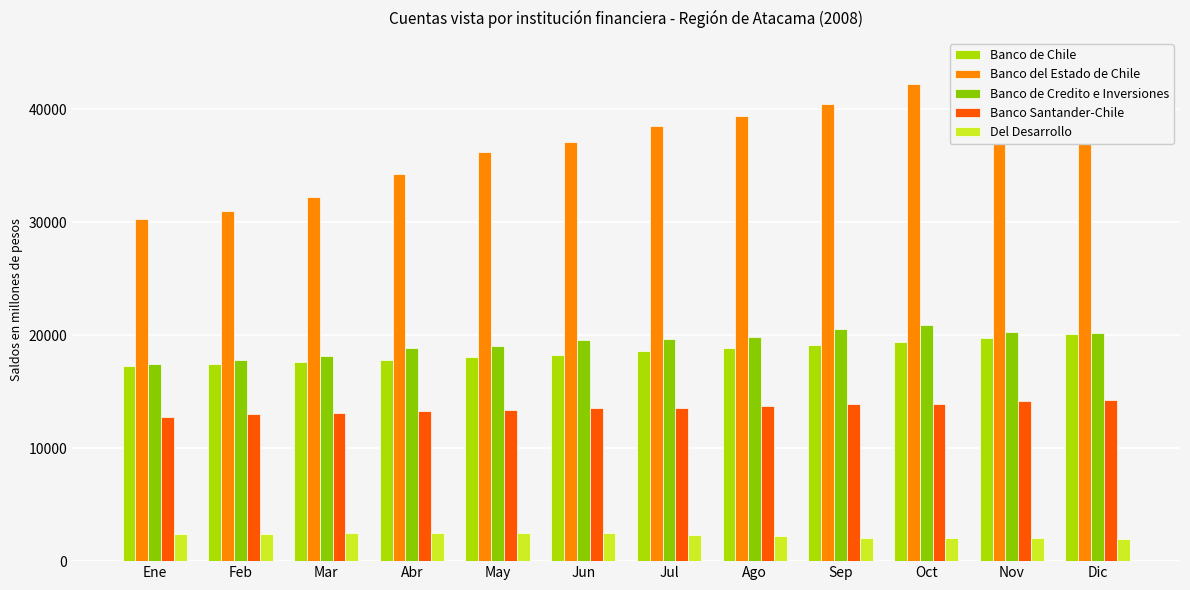

What is the spread (max minus min) of values at Jun?

34625